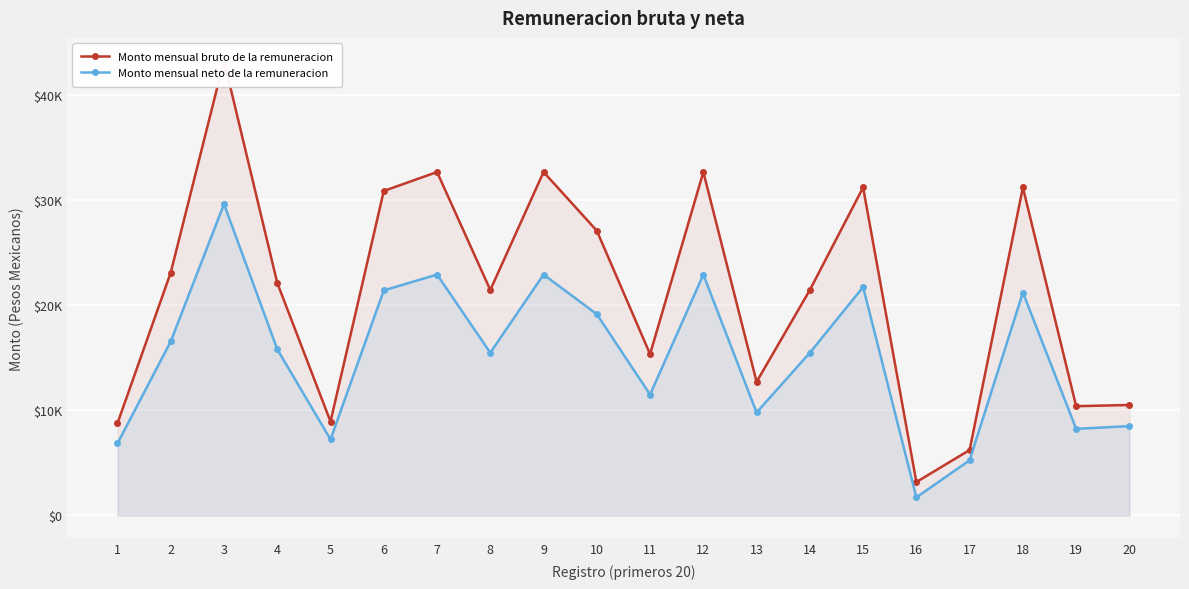

How many series are shown in this chart?

2